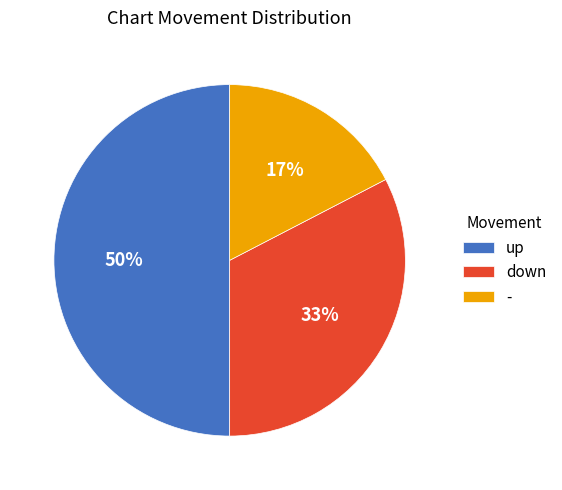

How many segments does this pie chart have?

3